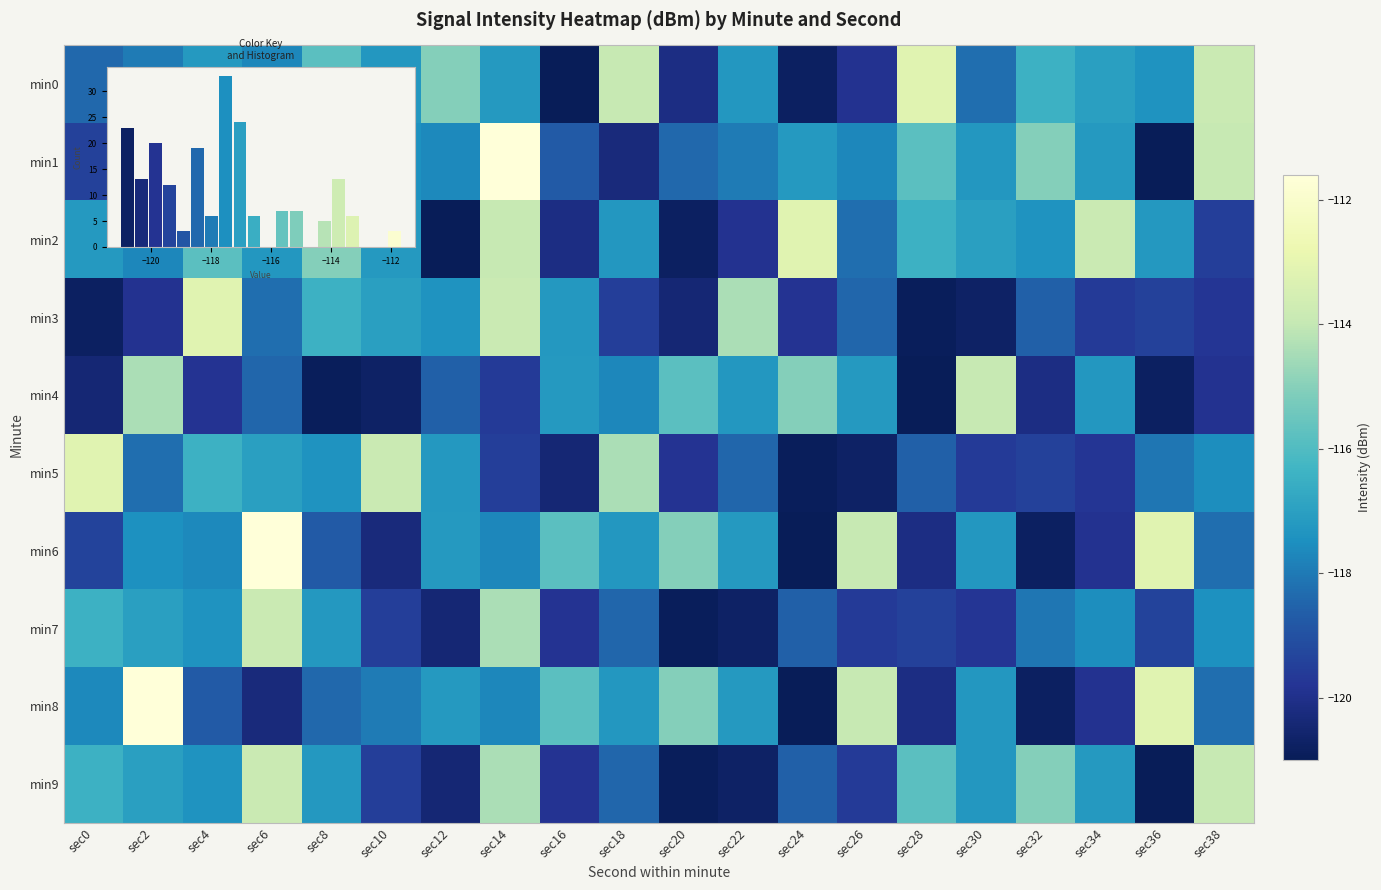

How many data points in min1 are less than -117?

16